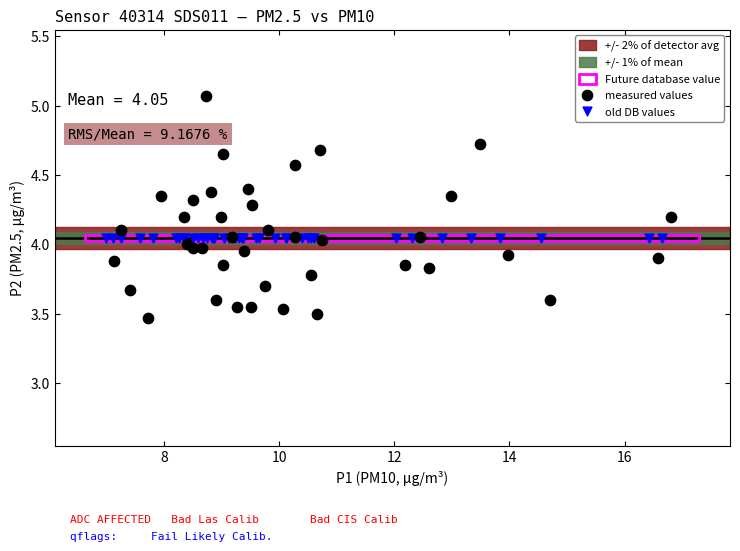

Which series contains the lowest Y value?

measured values